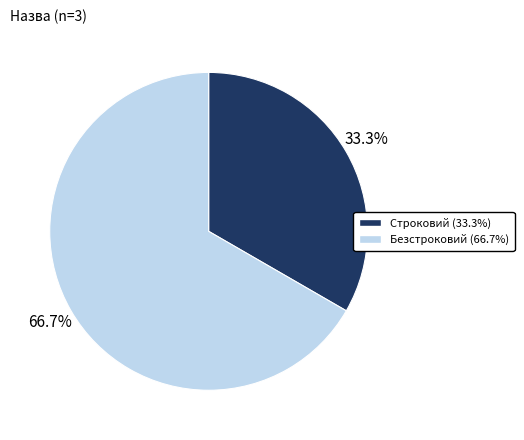

What is the smallest slice in the pie chart?

Строковий